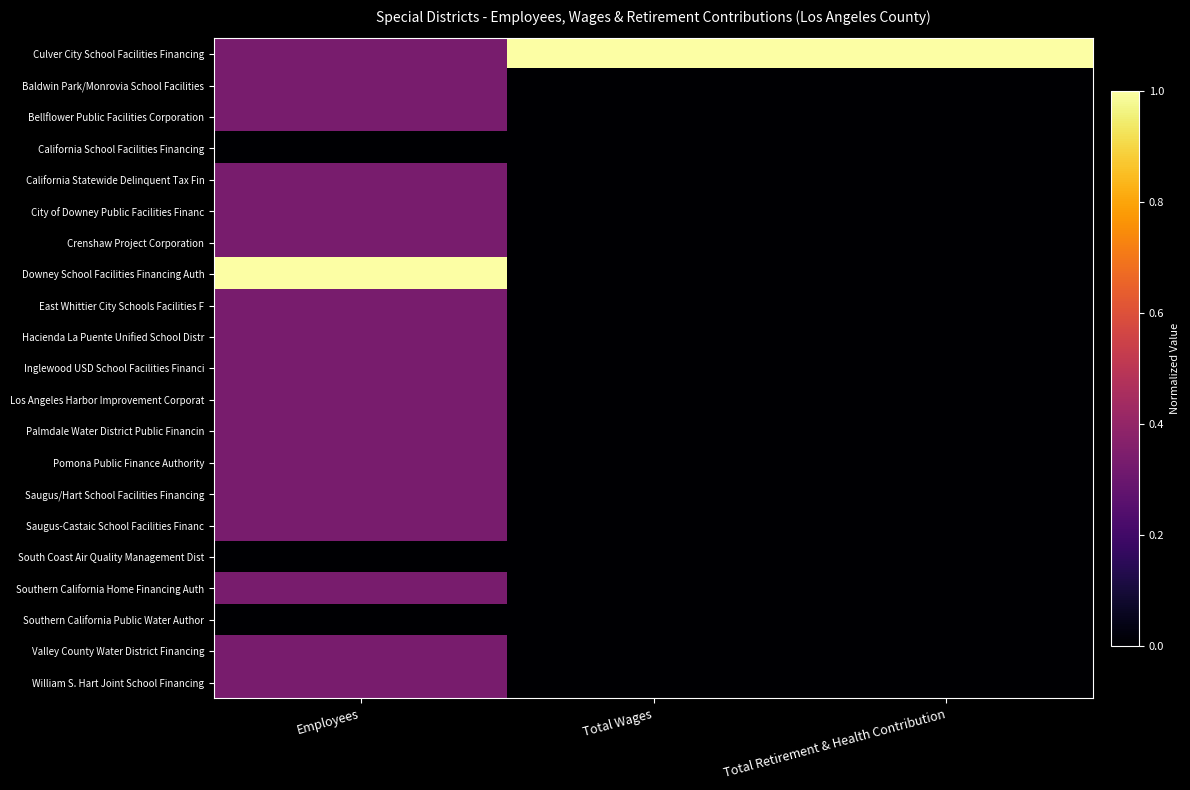

Reading right to left, transcribe all the data shown in this chart.

Culver City School Facilities Financing: Total Retirement & Health Contribution=1.0	Total Wages=1.0	Employees=0.3
Baldwin Park/Monrovia School Facilities: Total Retirement & Health Contribution=0.0	Total Wages=0.0	Employees=0.3
Bellflower Public Facilities Corporation: Total Retirement & Health Contribution=0.0	Total Wages=0.0	Employees=0.3
California School Facilities Financing: Total Retirement & Health Contribution=0.0	Total Wages=0.0	Employees=0.0
California Statewide Delinquent Tax Fin: Total Retirement & Health Contribution=0.0	Total Wages=0.0	Employees=0.3
City of Downey Public Facilities Financ: Total Retirement & Health Contribution=0.0	Total Wages=0.0	Employees=0.3
Crenshaw Project Corporation: Total Retirement & Health Contribution=0.0	Total Wages=0.0	Employees=0.3
Downey School Facilities Financing Auth: Total Retirement & Health Contribution=0.0	Total Wages=0.0	Employees=1.0
East Whittier City Schools Facilities F: Total Retirement & Health Contribution=0.0	Total Wages=0.0	Employees=0.3
Hacienda La Puente Unified School Distr: Total Retirement & Health Contribution=0.0	Total Wages=0.0	Employees=0.3
Inglewood USD School Facilities Financi: Total Retirement & Health Contribution=0.0	Total Wages=0.0	Employees=0.3
Los Angeles Harbor Improvement Corporat: Total Retirement & Health Contribution=0.0	Total Wages=0.0	Employees=0.3
Palmdale Water District Public Financin: Total Retirement & Health Contribution=0.0	Total Wages=0.0	Employees=0.3
Pomona Public Finance Authority: Total Retirement & Health Contribution=0.0	Total Wages=0.0	Employees=0.3
Saugus/Hart School Facilities Financing: Total Retirement & Health Contribution=0.0	Total Wages=0.0	Employees=0.3
Saugus-Castaic School Facilities Financ: Total Retirement & Health Contribution=0.0	Total Wages=0.0	Employees=0.3
South Coast Air Quality Management Dist: Total Retirement & Health Contribution=0.0	Total Wages=0.0	Employees=0.0
Southern California Home Financing Auth: Total Retirement & Health Contribution=0.0	Total Wages=0.0	Employees=0.3
Southern California Public Water Author: Total Retirement & Health Contribution=0.0	Total Wages=0.0	Employees=0.0
Valley County Water District Financing: Total Retirement & Health Contribution=0.0	Total Wages=0.0	Employees=0.3
William S. Hart Joint School Financing: Total Retirement & Health Contribution=0.0	Total Wages=0.0	Employees=0.3